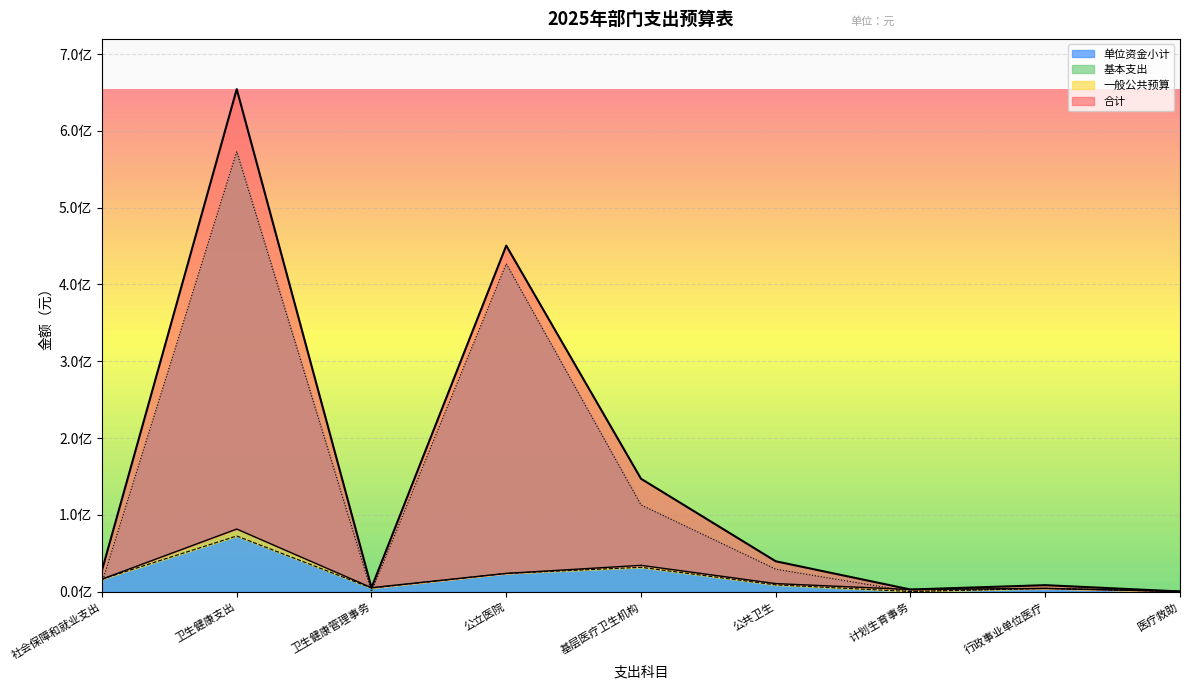

Between which two adjacent categories do 一般公共预算 and 单位资金小计 first intersect?

社会保障和就业支出 and 卫生健康支出